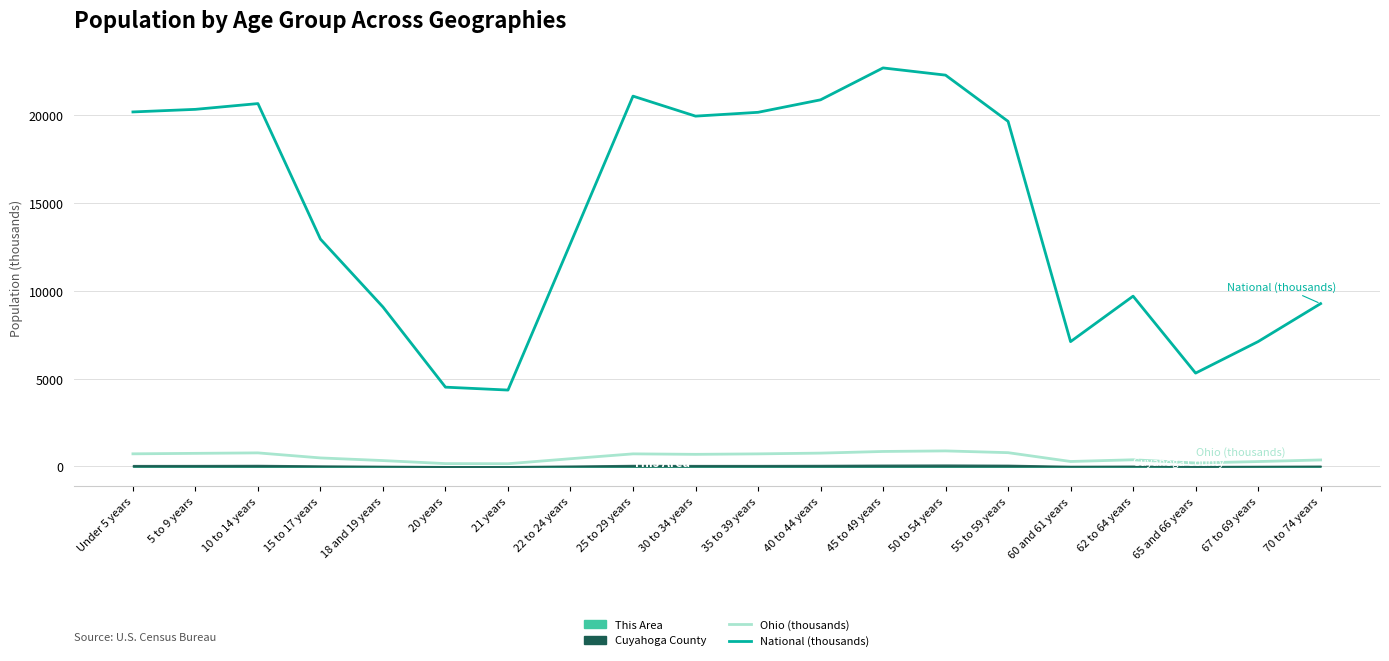

True or false: Ohio (thousands) and National (thousands) intersect in this chart.

False